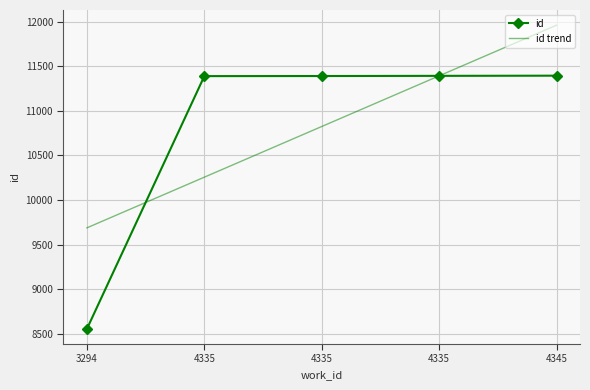

Reading left to right, transcribe all the data shown in this chart.

id: 3294=8558.0	4335=11389.0	4335=11390.0	4335=11392.0	4345=11394.0
id trend: 3294=9689.6	4335=10257.1	4335=10824.6	4335=11392.1	4345=11959.6